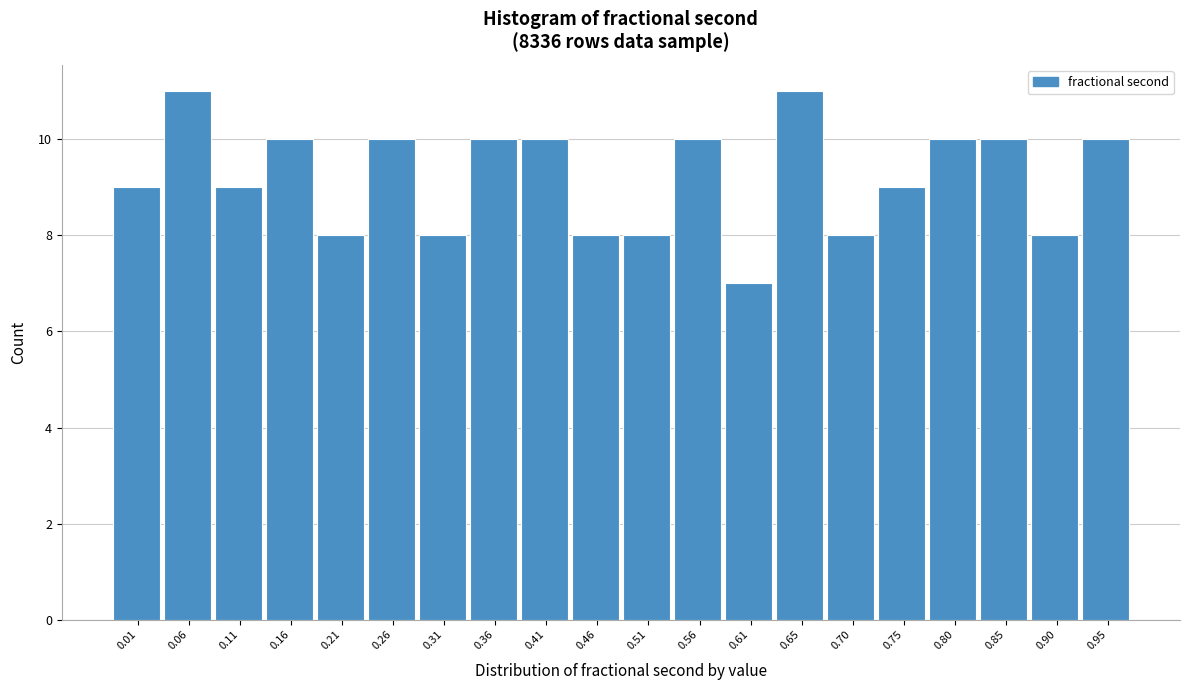

Reading left to right, list all the values displayed in this chart.

0.01=9	0.06=11	0.11=9	0.16=10	0.21=8	0.26=10	0.31=8	0.36=10	0.41=10	0.46=8	0.51=8	0.56=10	0.61=7	0.65=11	0.70=8	0.75=9	0.80=10	0.85=10	0.90=8	0.95=10